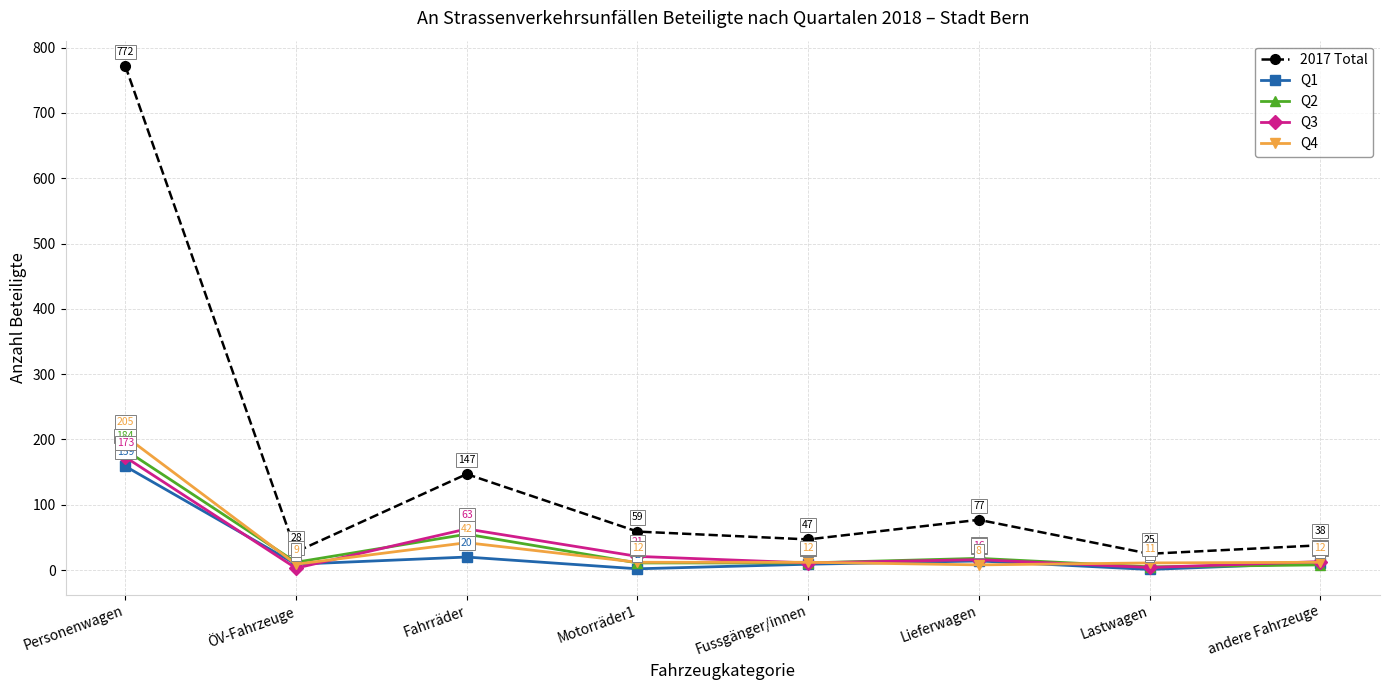

Reading left to right, transcribe all the data shown in this chart.

2017 Total: Personenwagen=772	ÖV-Fahrzeuge=28	Fahrräder=147	Motorräder1=59	Fussgänger/innen=47	Lieferwagen=77	Lastwagen=25	andere Fahrzeuge=38
Q1: Personenwagen=159	ÖV-Fahrzeuge=9	Fahrräder=20	Motorräder1=2	Fussgänger/innen=9	Lieferwagen=14	Lastwagen=1	andere Fahrzeuge=11
Q2: Personenwagen=184	ÖV-Fahrzeuge=12	Fahrräder=55	Motorräder1=11	Fussgänger/innen=11	Lieferwagen=18	Lastwagen=5	andere Fahrzeuge=8
Q3: Personenwagen=173	ÖV-Fahrzeuge=3	Fahrräder=63	Motorräder1=21	Fussgänger/innen=11	Lieferwagen=16	Lastwagen=4	andere Fahrzeuge=13
Q4: Personenwagen=205	ÖV-Fahrzeuge=9	Fahrräder=42	Motorräder1=12	Fussgänger/innen=12	Lieferwagen=8	Lastwagen=11	andere Fahrzeuge=12